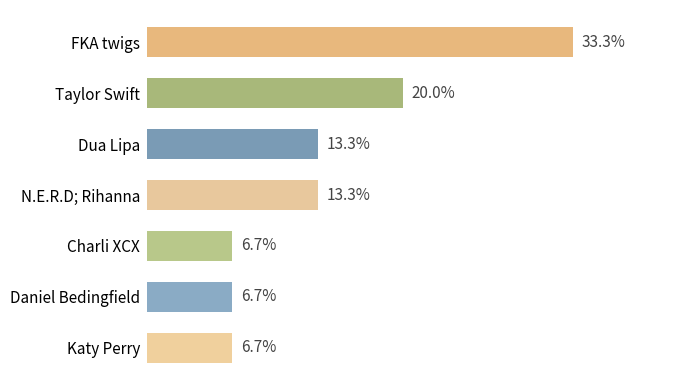

The chart shows a value of 1 at Katy Perry. True or false?

False